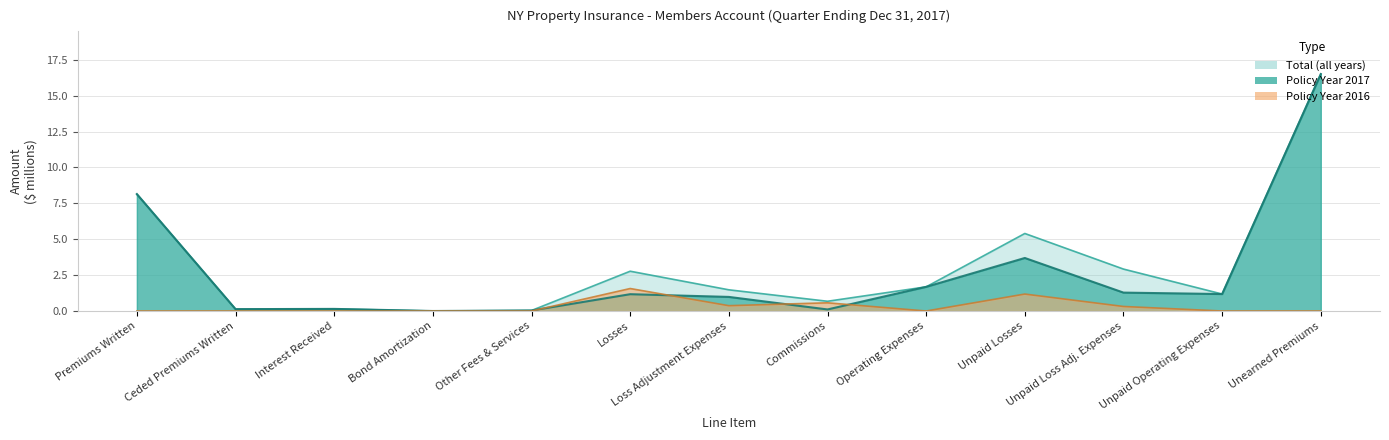

Count the number of categories in the chart.

13